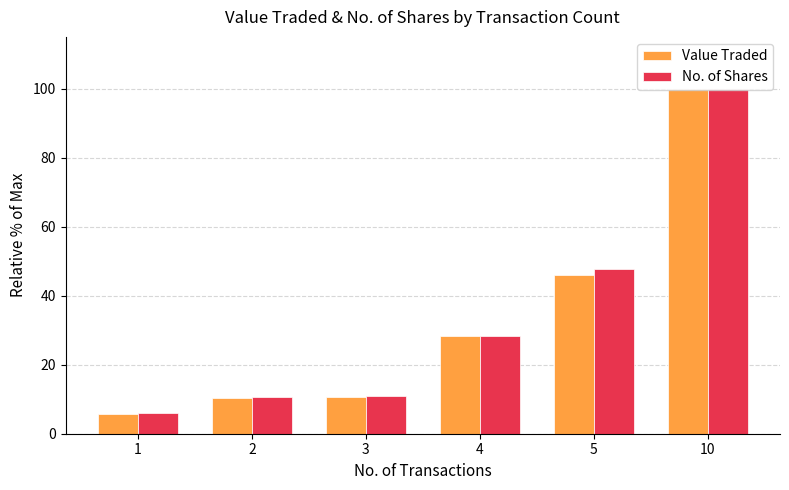

At which label is No. of Shares closest to 52?

5